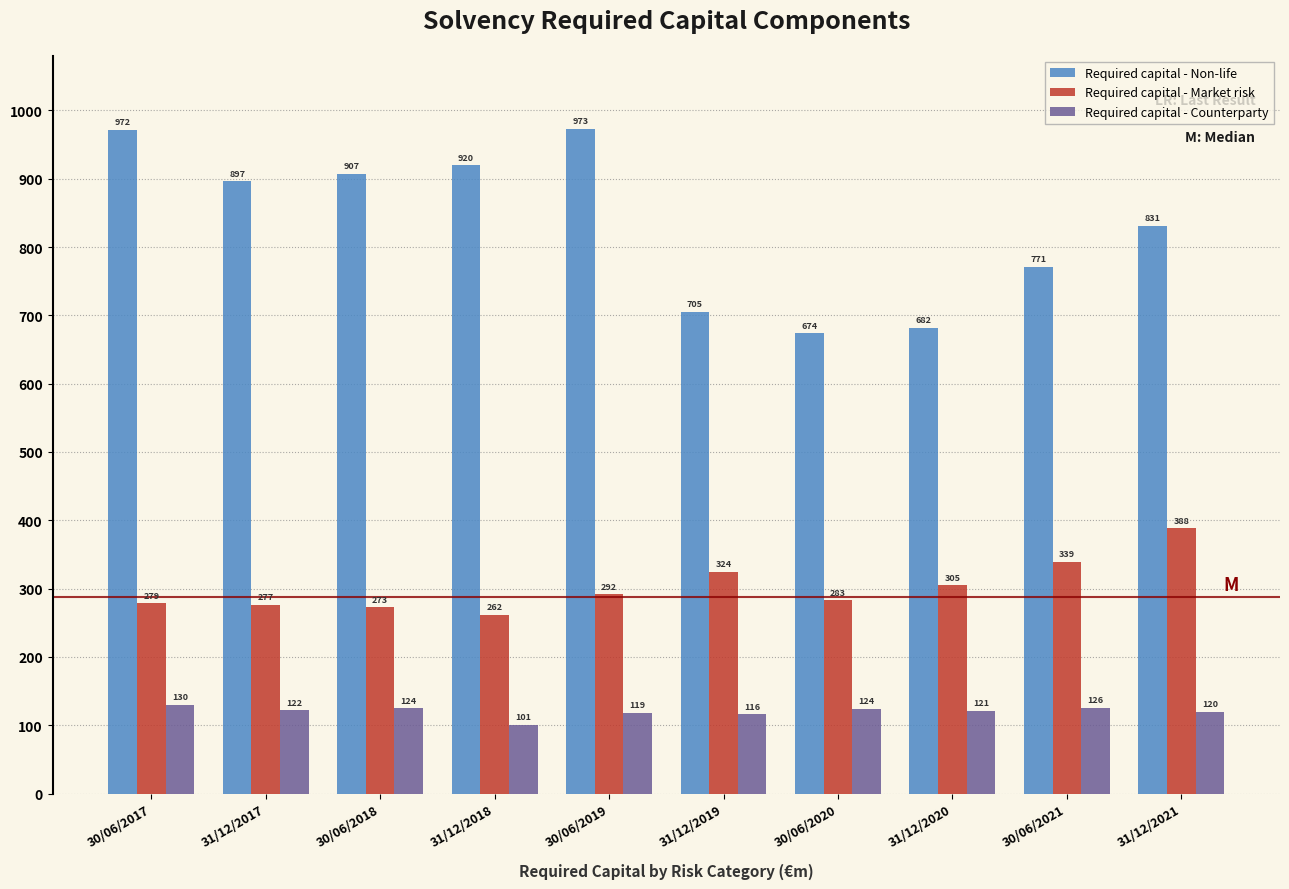

Which series has the largest range (max minus min)?

Required capital - Non-life